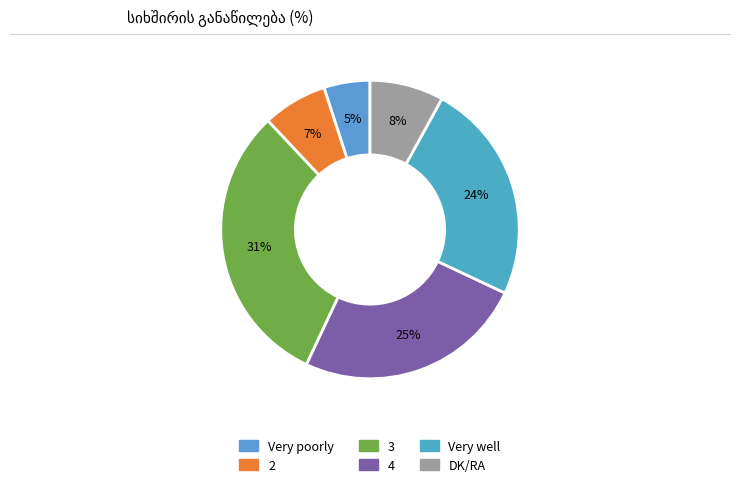

Rank the categories by value from lowest to highest.

Very poorly, 2, DK/RA, Very well, 4, 3